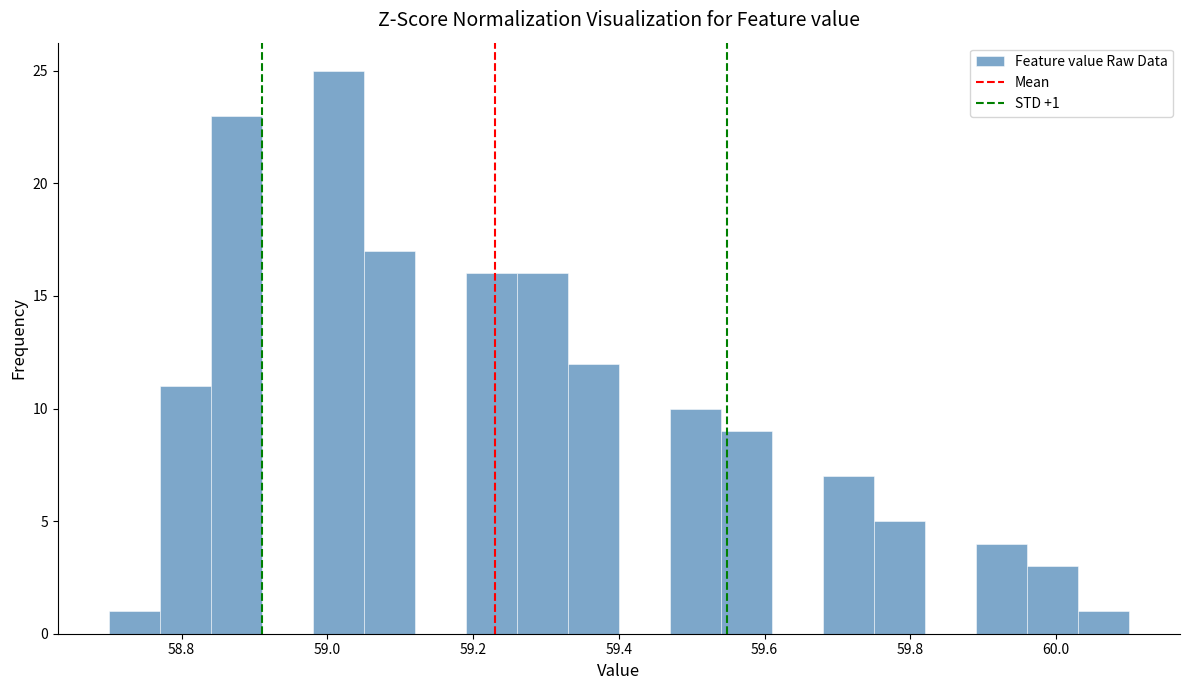

Around what value on the x-axis is the tallest bar? Give the approximate position of its centre, as read against the axis.

59.02